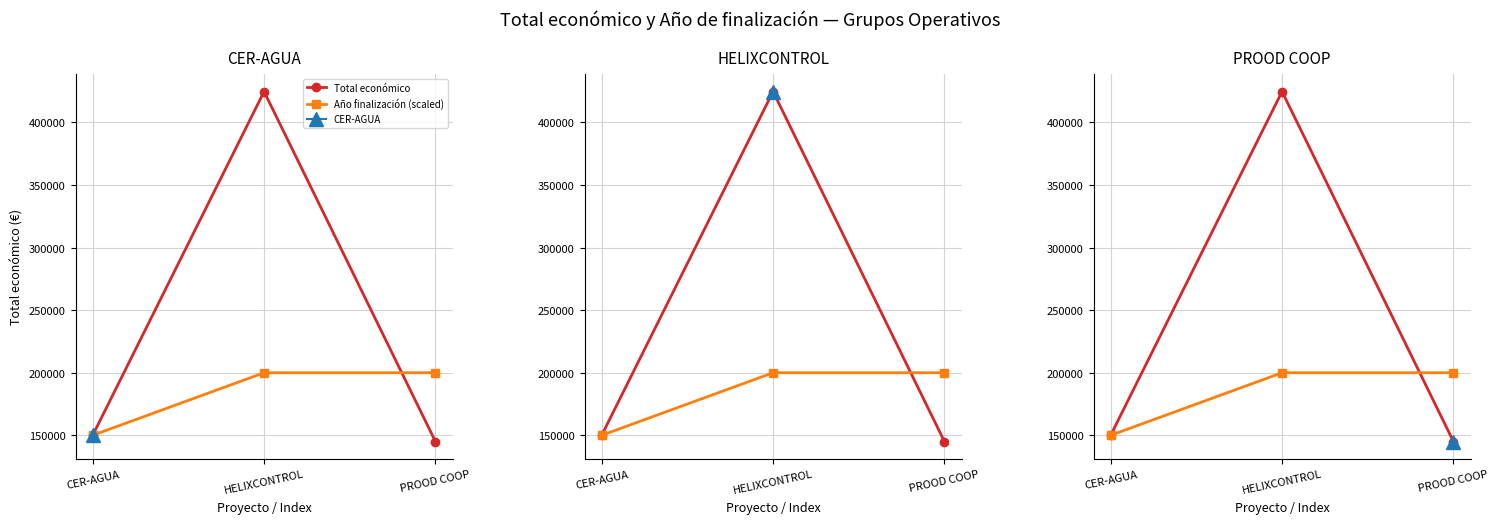

The Total económico series shows 217834 at PROOD COOP. True or false?

False